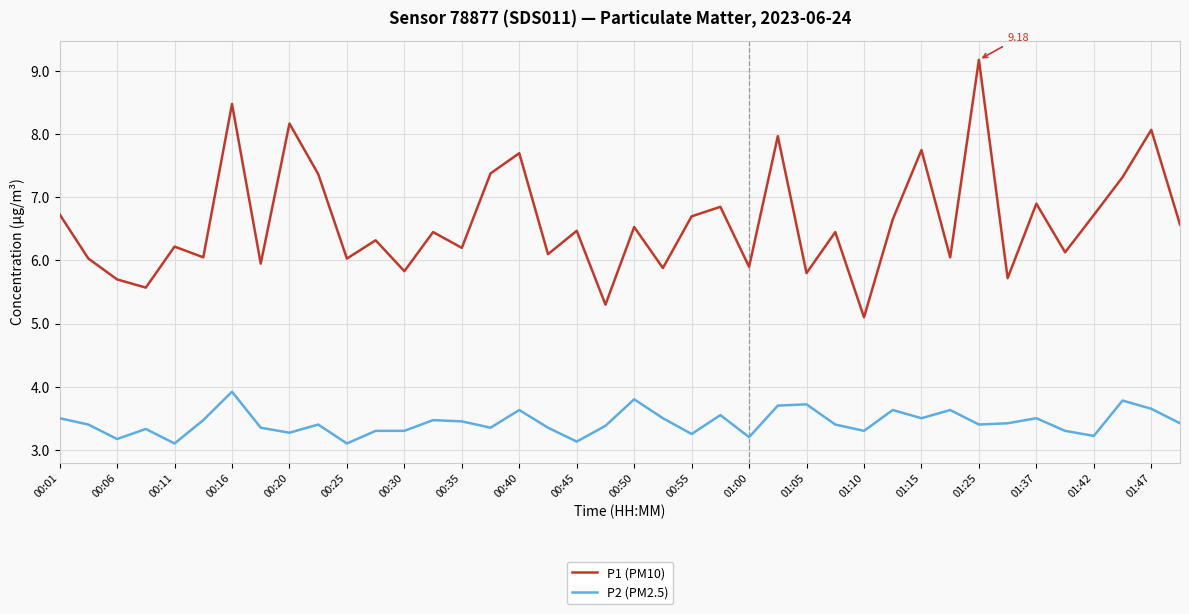

List the series in order of their peak value, lowest first.

P2 (PM2.5), P1 (PM10)